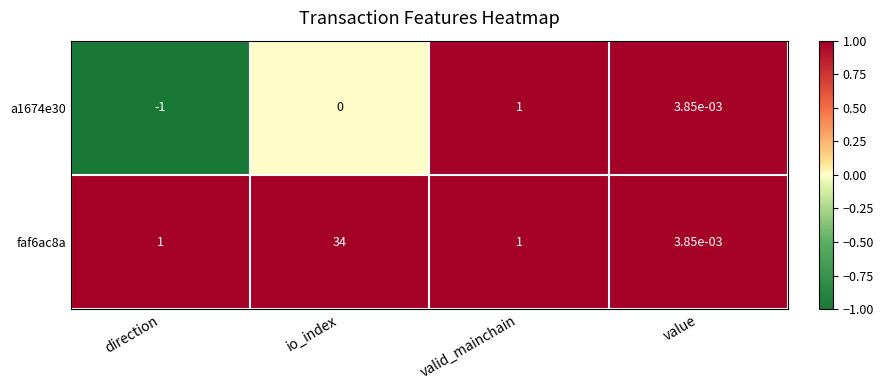

What is the total value across all series at io_index?

34.0